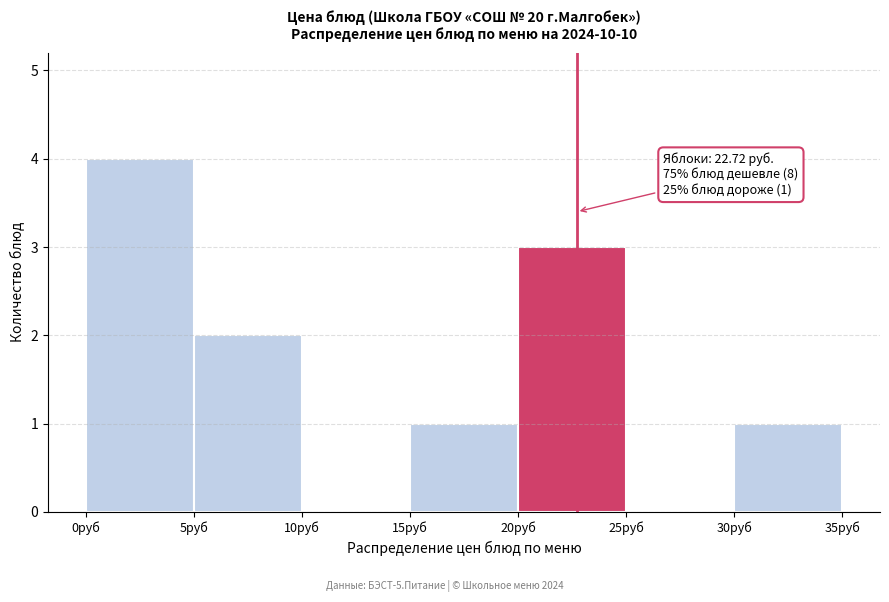

Which range on the x-axis has the tallest bar?

0 to 5